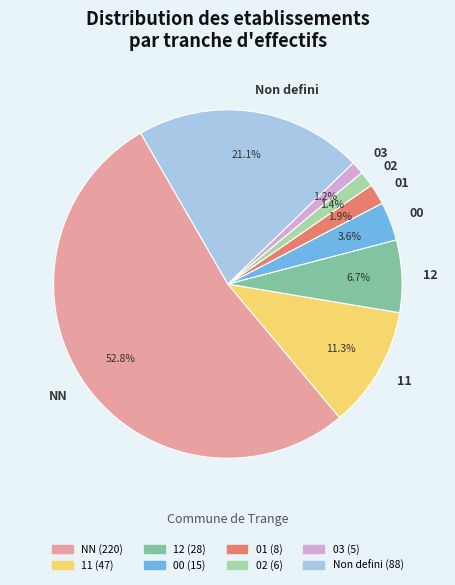

How much of the chart is everything except 11?

88.7%